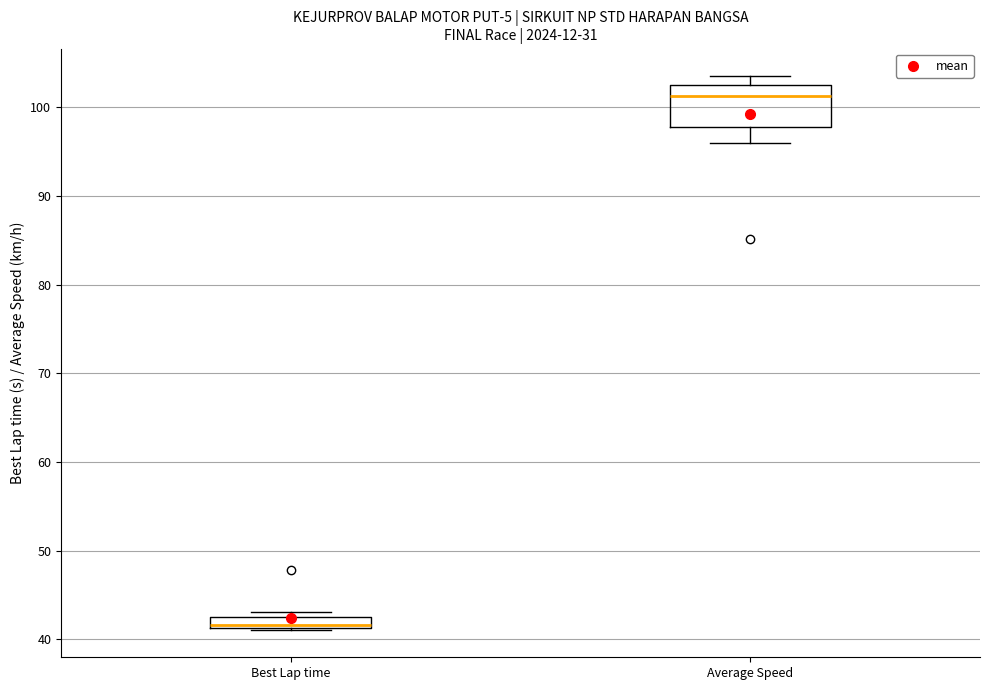

Where is the lower edge of the box for Best Lap time on the y-axis? The values are not printed on the chart, so give them approximately, as read against the axis.

41